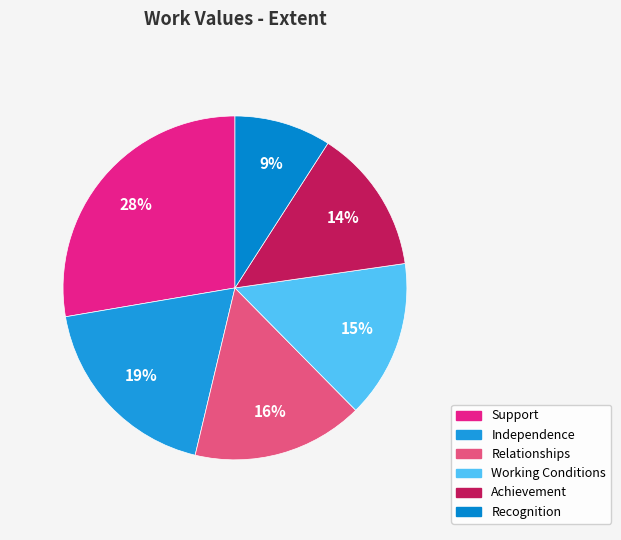

What percentage is the Independence slice, to the nearest percent?

19%